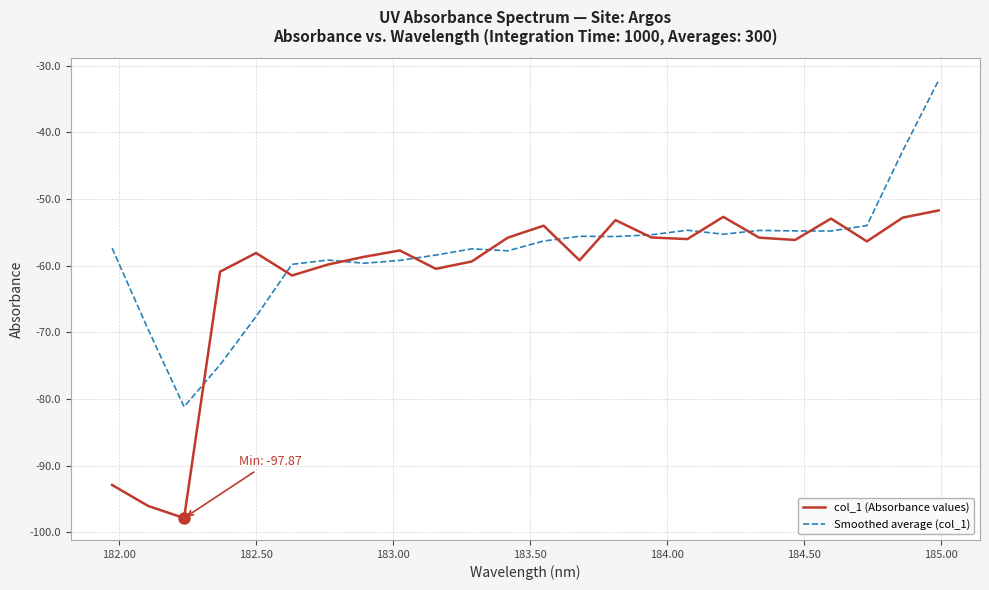

What is the highest value of the Smoothed average (col_1) series?

-32.2